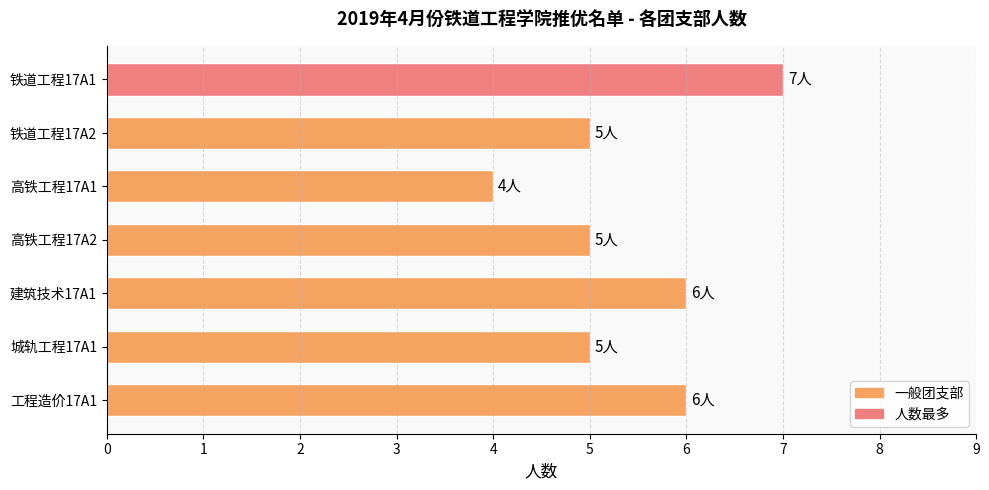

How many bars are there in total?

7